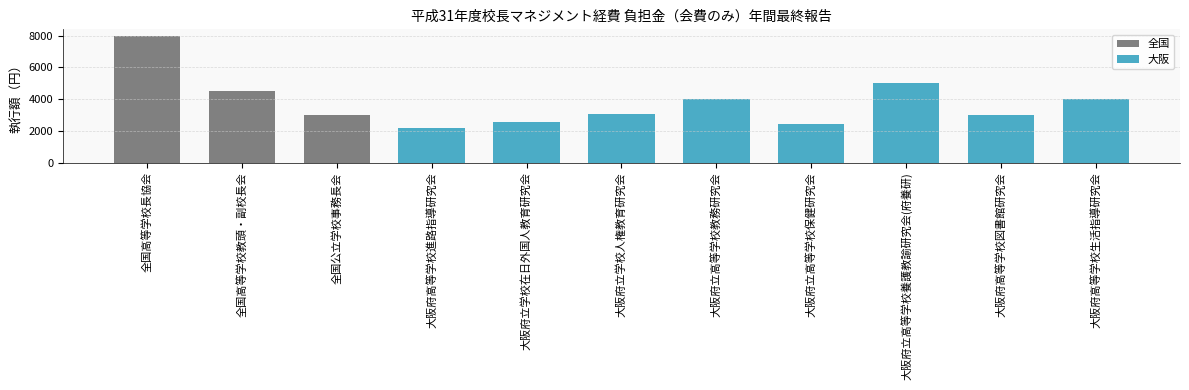

Are the bars grouped side by side (vs. stacked)?

No